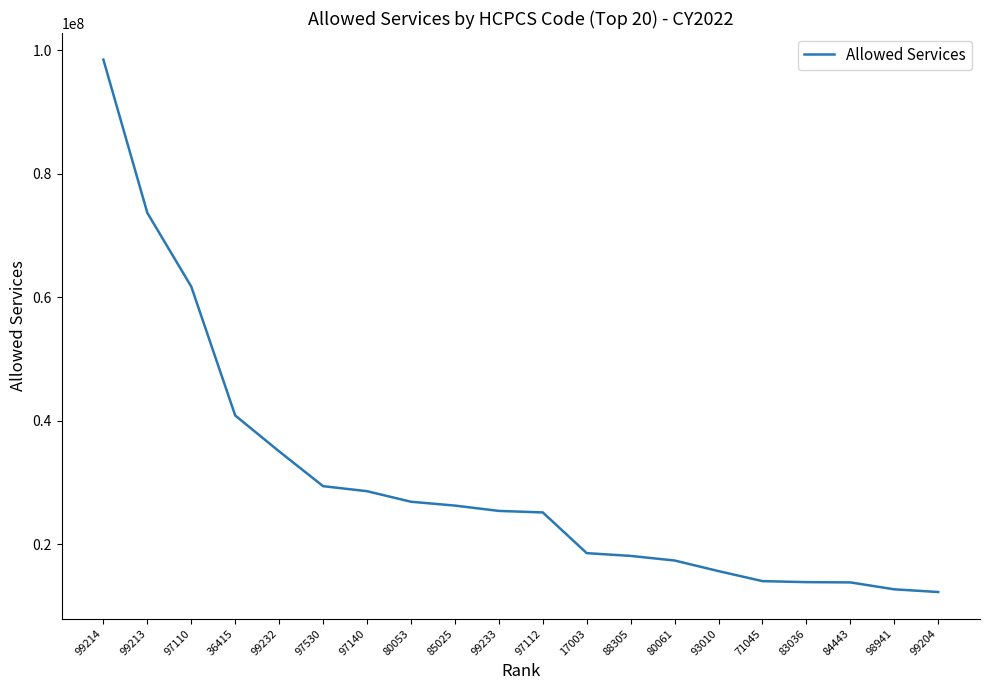

What is the smallest value displayed?

12303549.0